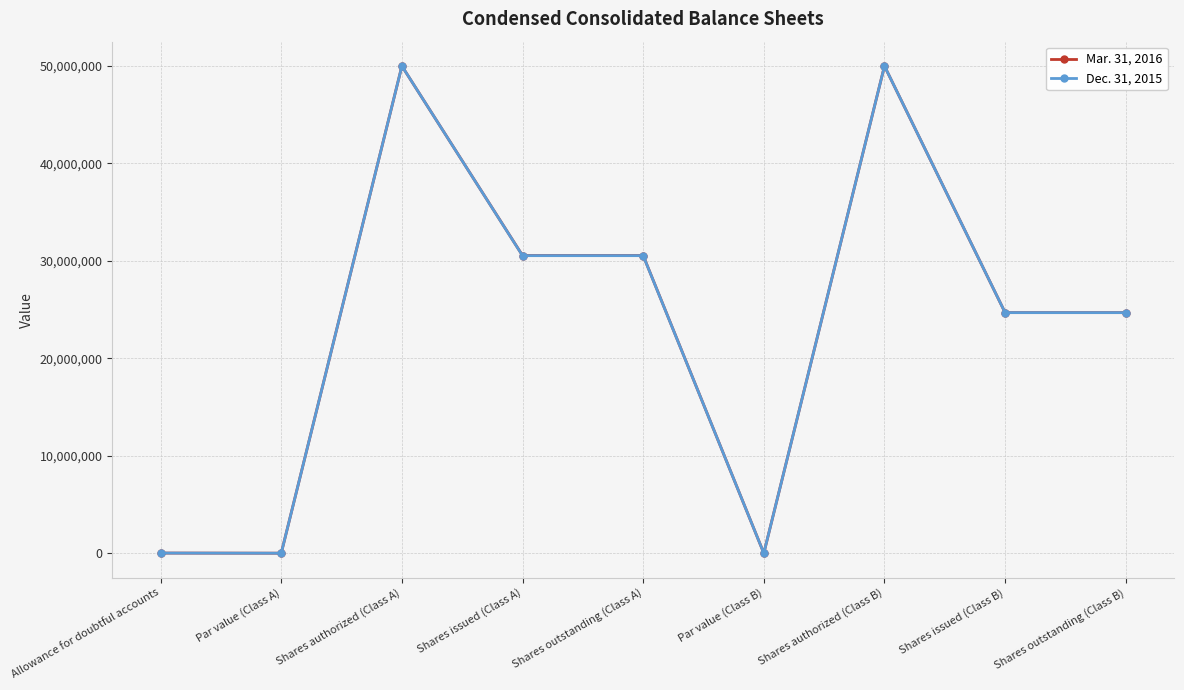

Where is the first local maximum for Dec. 31, 2015?

Shares authorized (Class A)